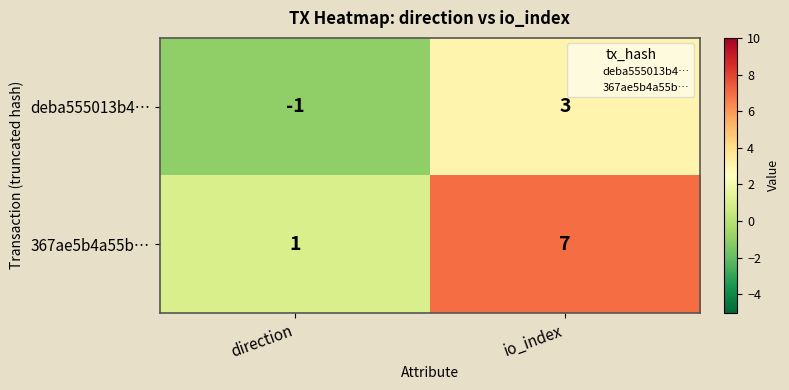

Reading left to right, what are all the values shown in this chart?

deba555013b4…: direction=-1	io_index=3
367ae5b4a55b…: direction=1	io_index=7